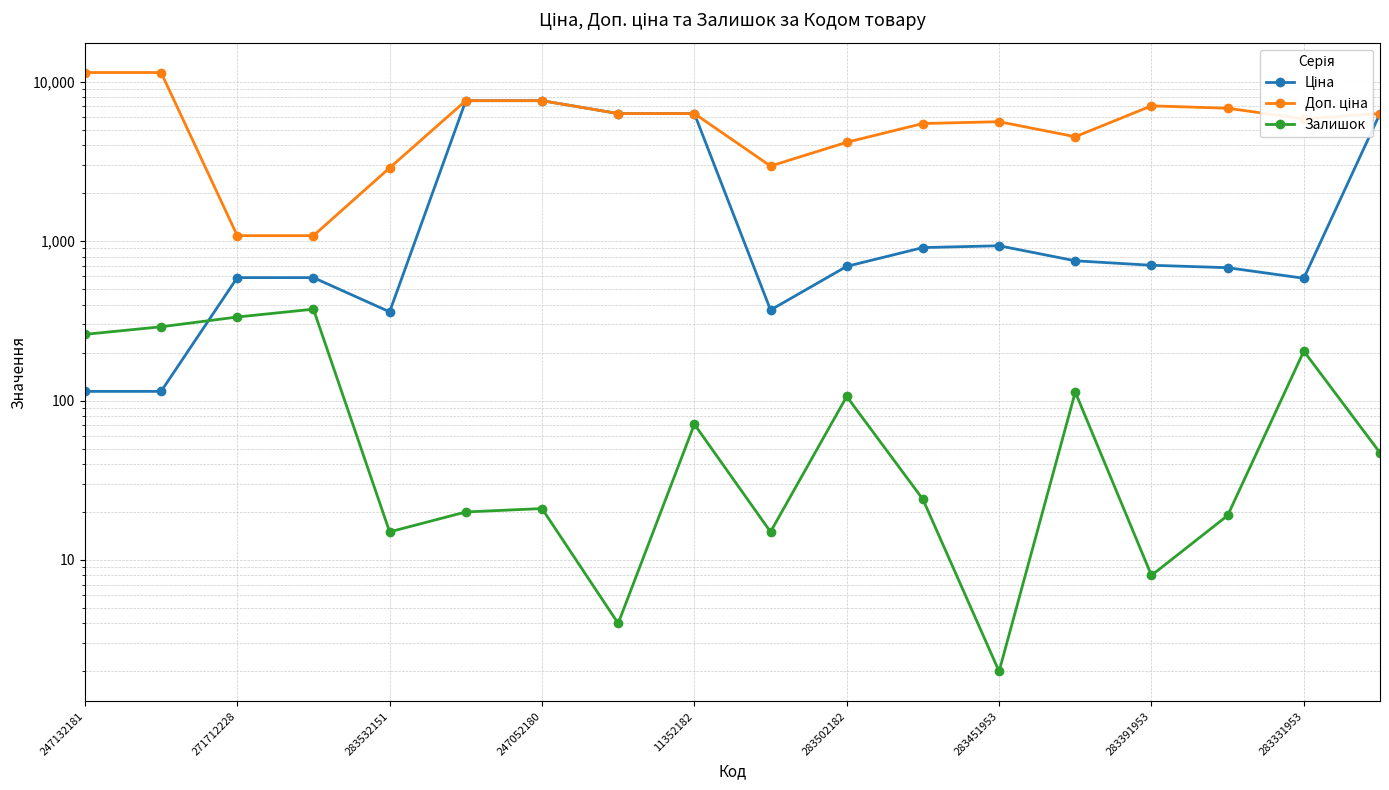

How many data points in Доп. ціна are less than 6308?

9